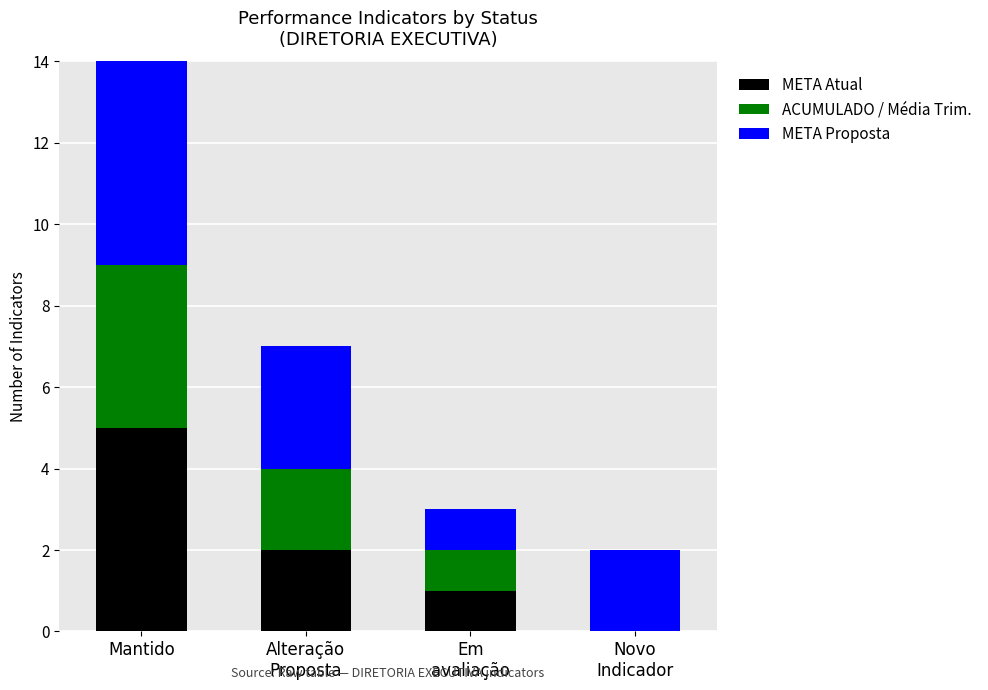

What is the highest value of the META Atual series?

5